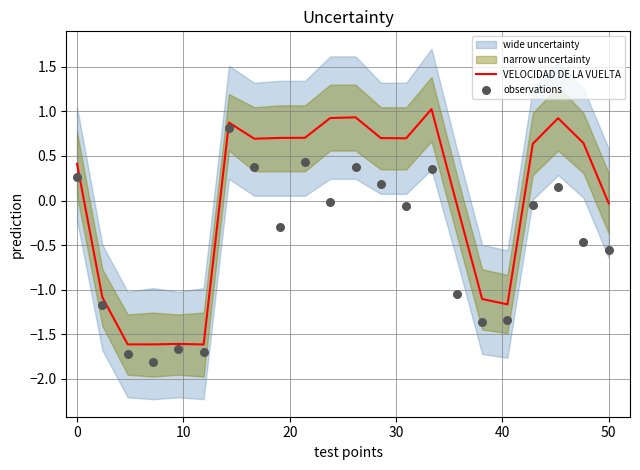

Which series has the widest spread of Y values?

VELOCIDAD DE LA VUELTA